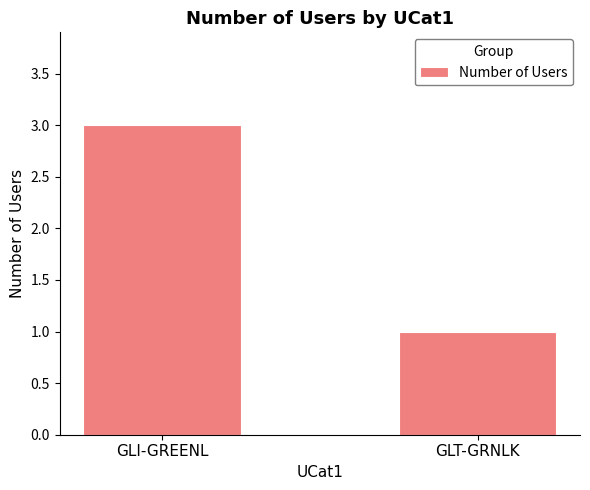

Reading right to left, transcribe all the data shown in this chart.

1	3